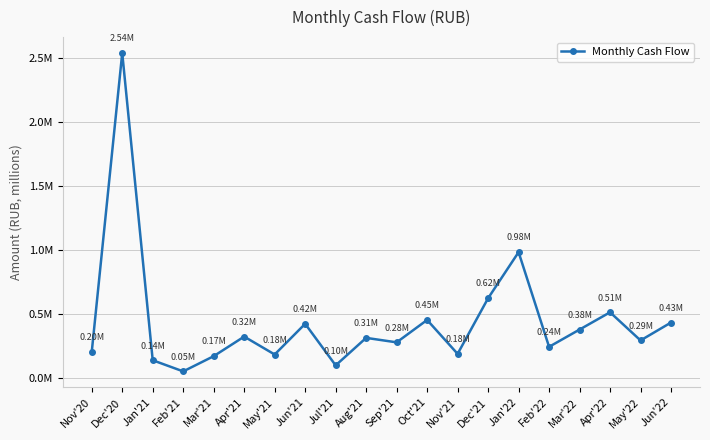

How many points are lower than both their immediate neighbors (excluding endpoints)?

7